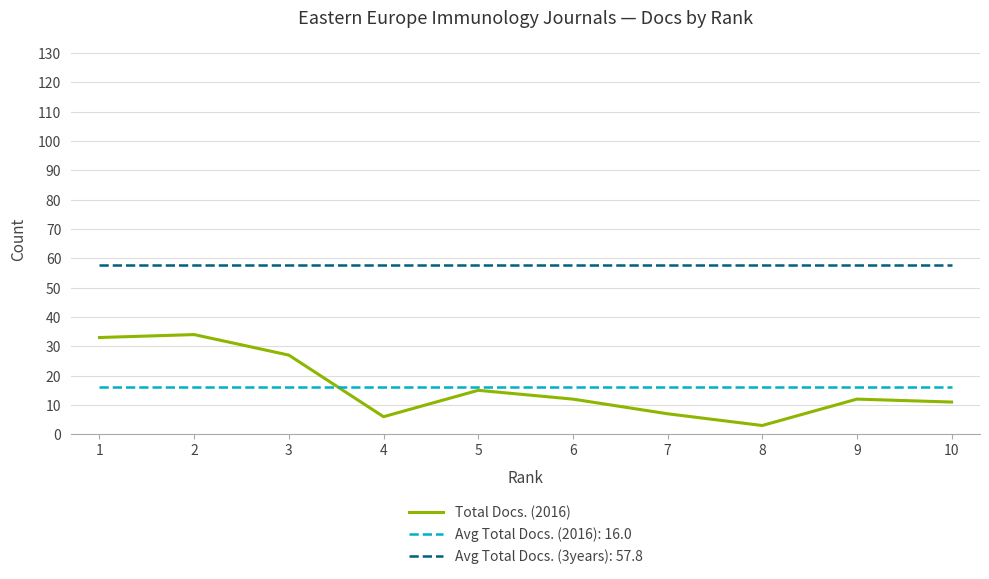

Reading right to left, extract all data points from this chart.

11	12	3	7	12	15	6	27	34	33